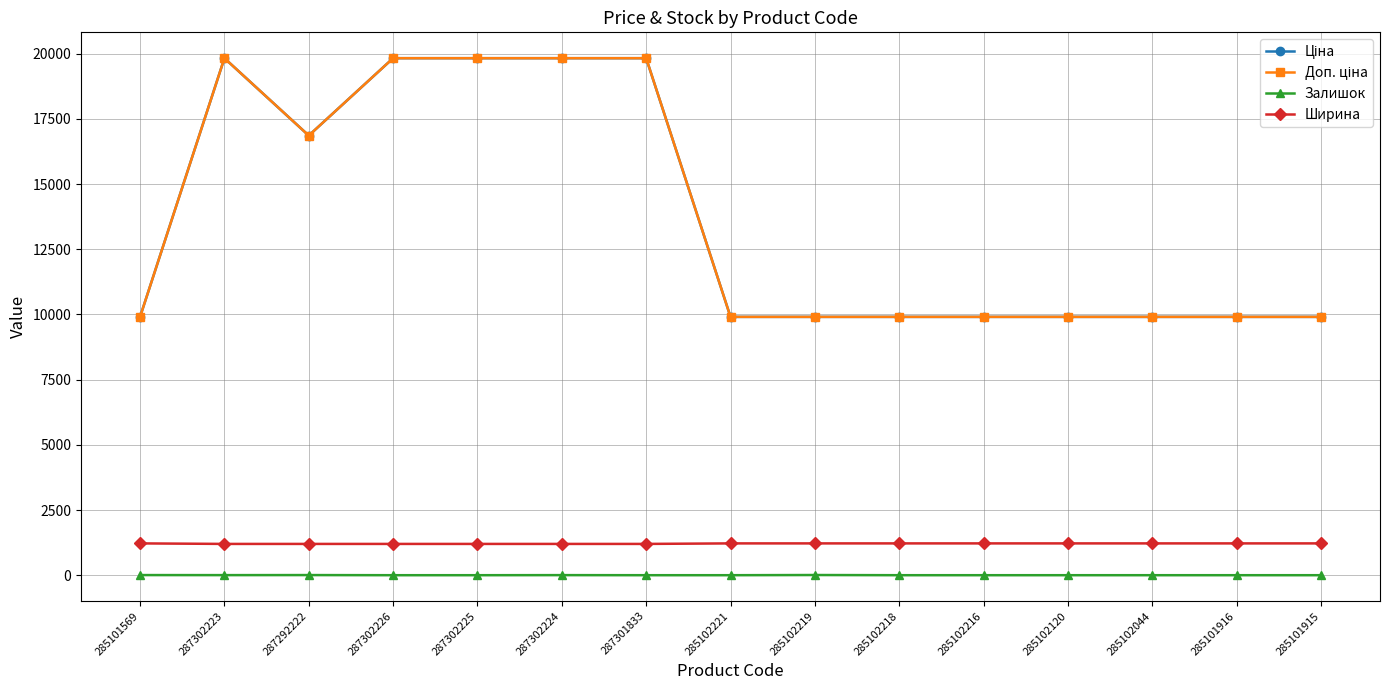

Reading left to right, what are all the values shown in this chart?

Ціна: 285101569=9908.5	287302223=19831.1	287292222=16863.2	287302226=19831.1	287302225=19831.1	287302224=19831.1	287301833=19831.1	285102221=9908.5	285102219=9908.5	285102218=9908.5	285102216=9908.5	285102120=9908.5	285102044=9908.5	285101916=9908.5	285101915=9908.5
Доп. ціна: 285101569=9908.5	287302223=19831.1	287292222=16863.2	287302226=19831.1	287302225=19831.1	287302224=19831.1	287301833=19831.1	285102221=9908.5	285102219=9908.5	285102218=9908.5	285102216=9908.5	285102120=9908.5	285102044=9908.5	285101916=9908.5	285101915=9908.5
Залишок: 285101569=5.0	287302223=3.0	287292222=5.0	287302226=0.0	287302225=0.0	287302224=3.0	287301833=0.0	285102221=0.0	285102219=7.0	285102218=0.0	285102216=0.0	285102120=0.0	285102044=0.0	285101916=0.0	285101915=0.0
Ширина: 285101569=1220.0	287302223=1200.0	287292222=1200.0	287302226=1200.0	287302225=1200.0	287302224=1200.0	287301833=1200.0	285102221=1220.0	285102219=1220.0	285102218=1220.0	285102216=1220.0	285102120=1220.0	285102044=1220.0	285101916=1220.0	285101915=1220.0